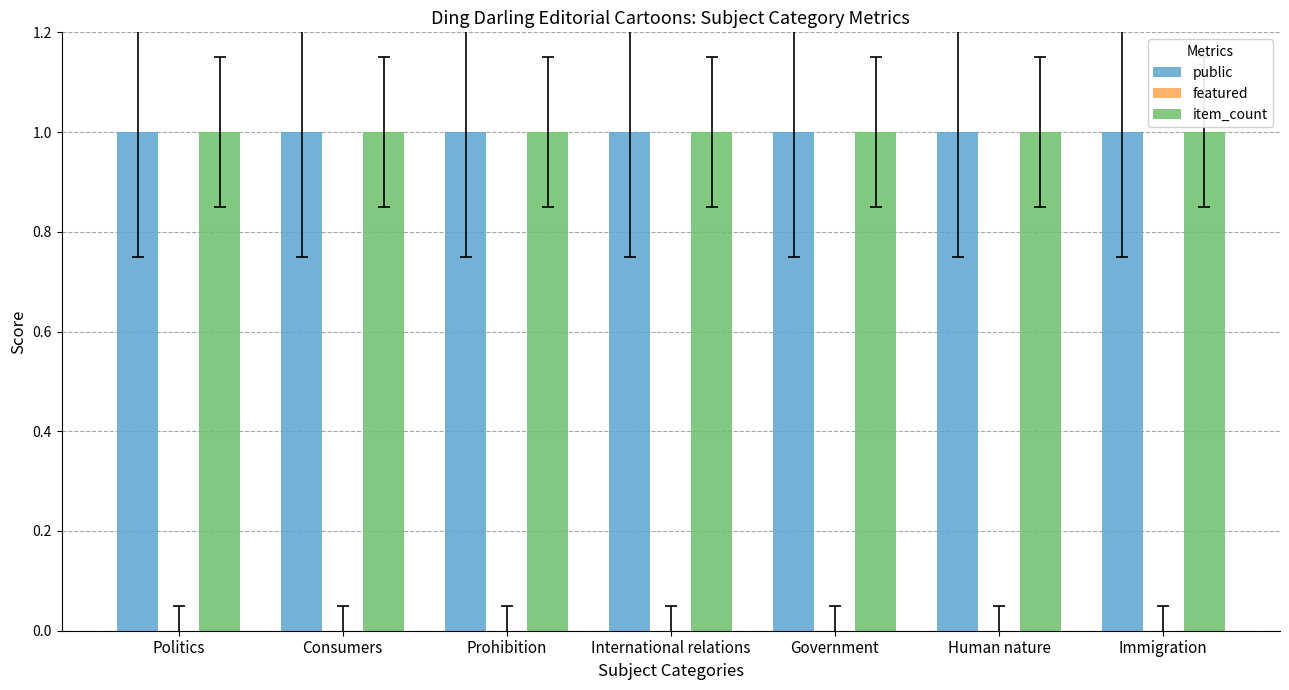

Between Consumers and Government, which series saw the biggest shift?

public